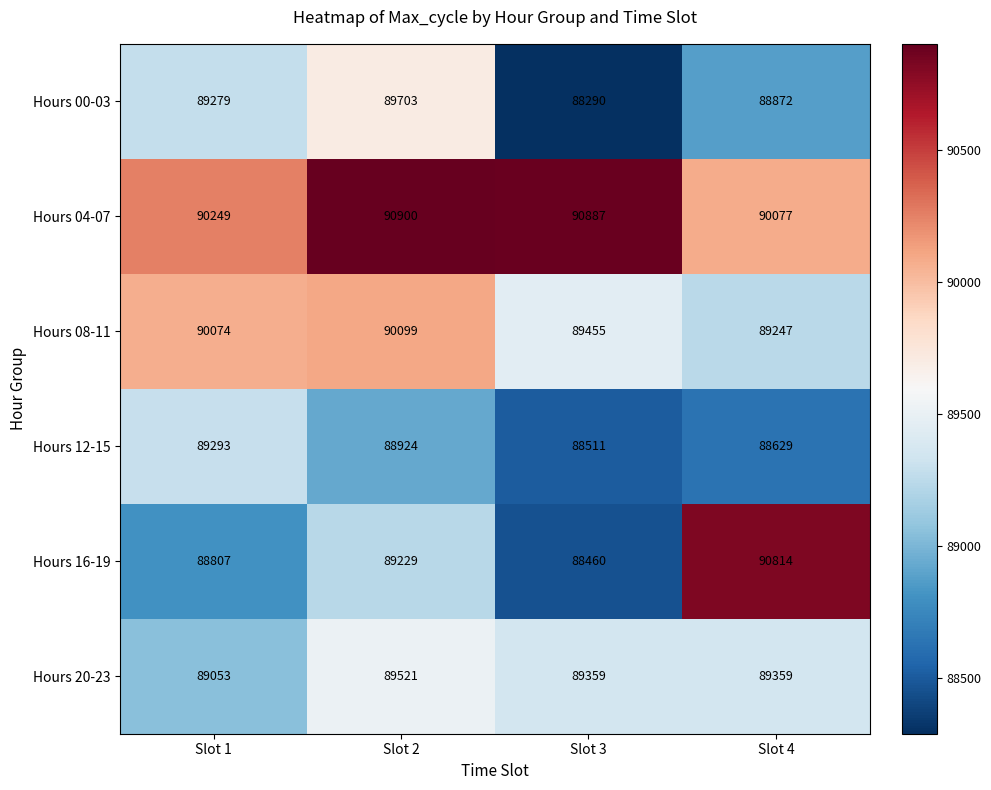

List the series in order of their peak value, lowest first.

Hours 12-15, Hours 20-23, Hours 00-03, Hours 08-11, Hours 16-19, Hours 04-07